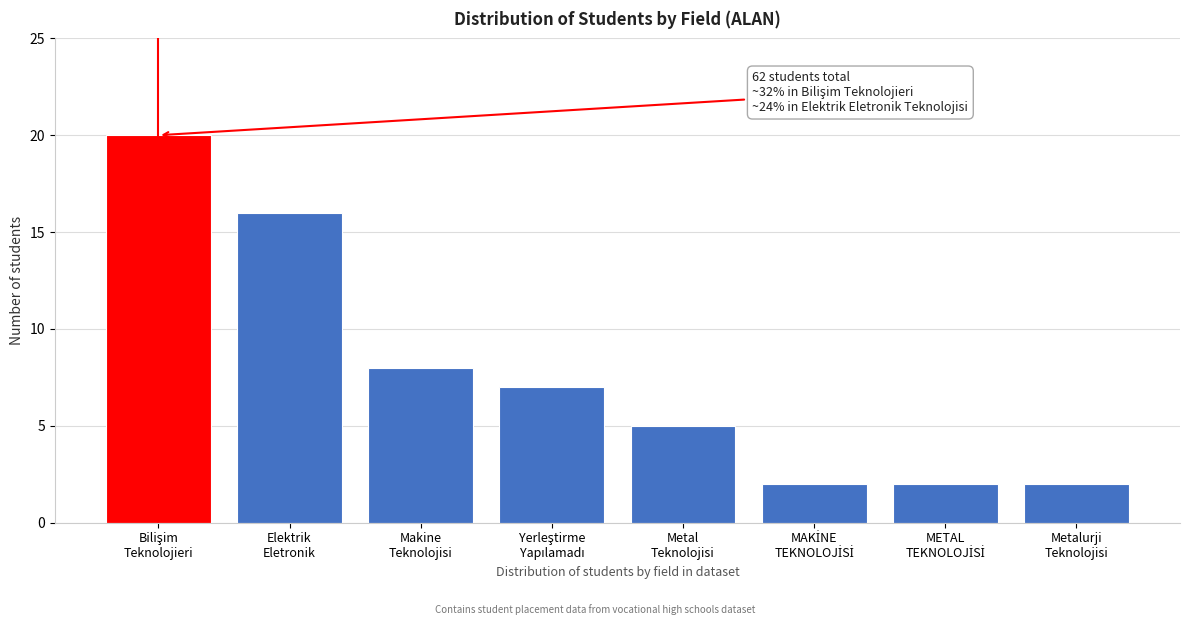

Reading right to left, what are all the values shown in this chart?

2	2	2	5	7	8	16	20